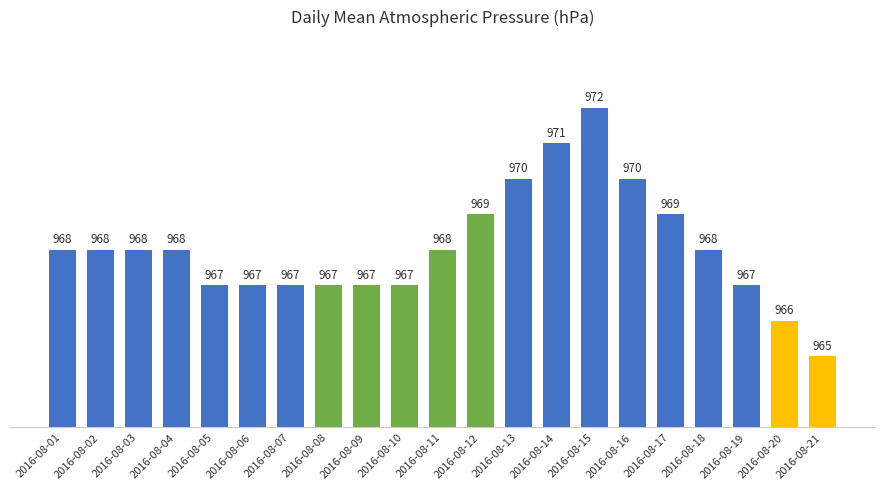

The value at 2016-08-19 is 967. True or false?

True